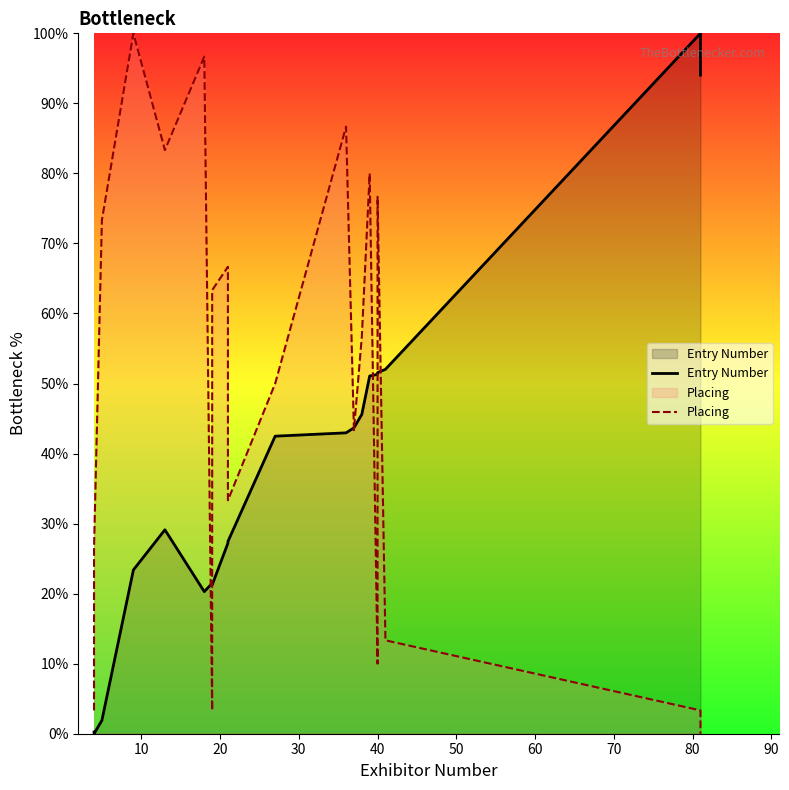

The Entry Number series shows 8.6 at 50. True or false?

False